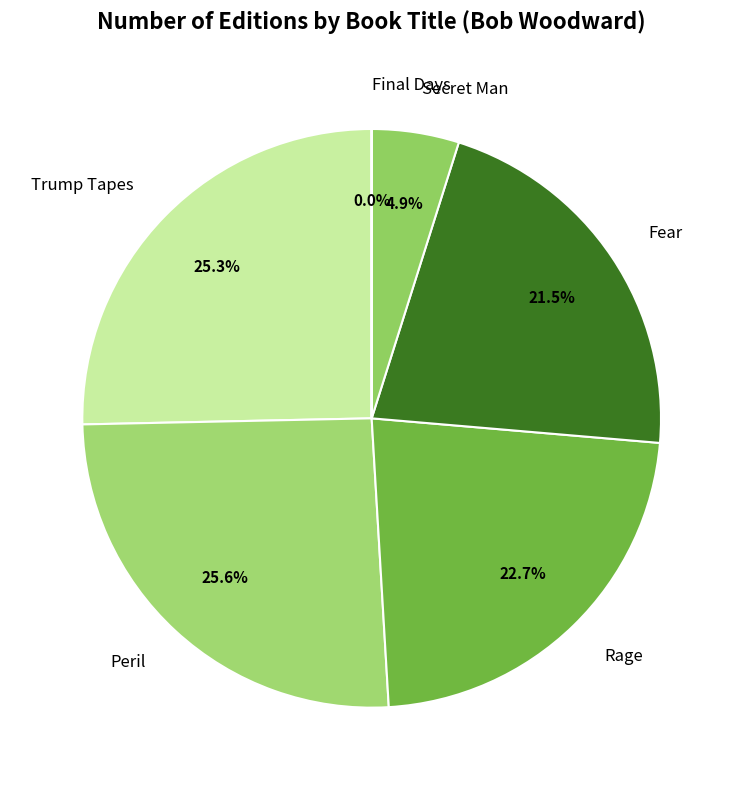

To the nearest percent, what is the difference between the largest and smallest slice percentages?

26%